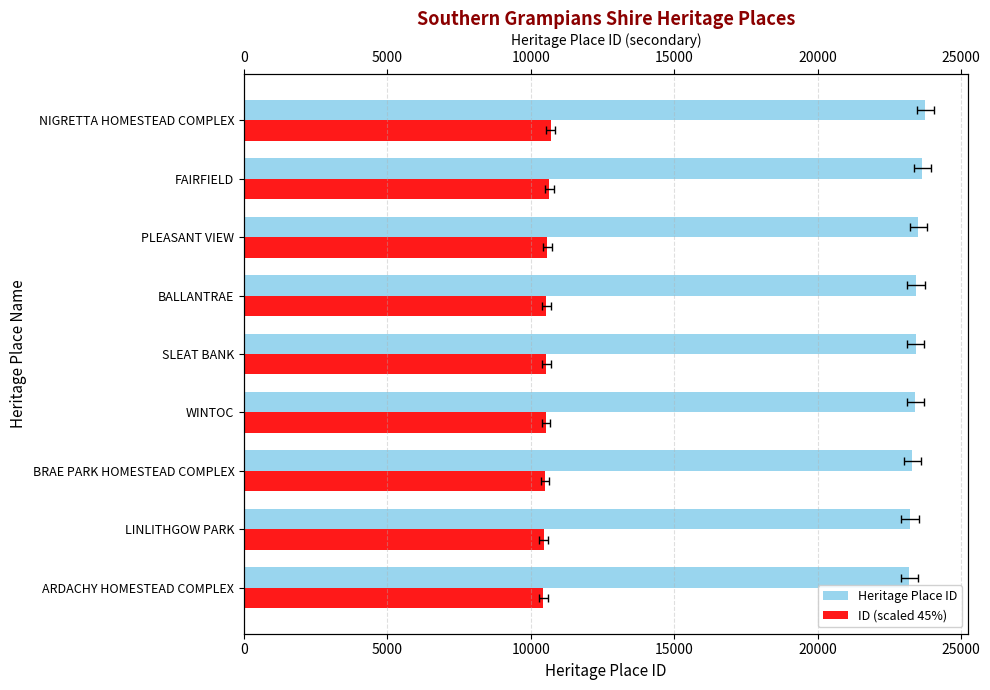

What are all the series names shown in the legend?

Heritage Place ID, ID (scaled 45%)